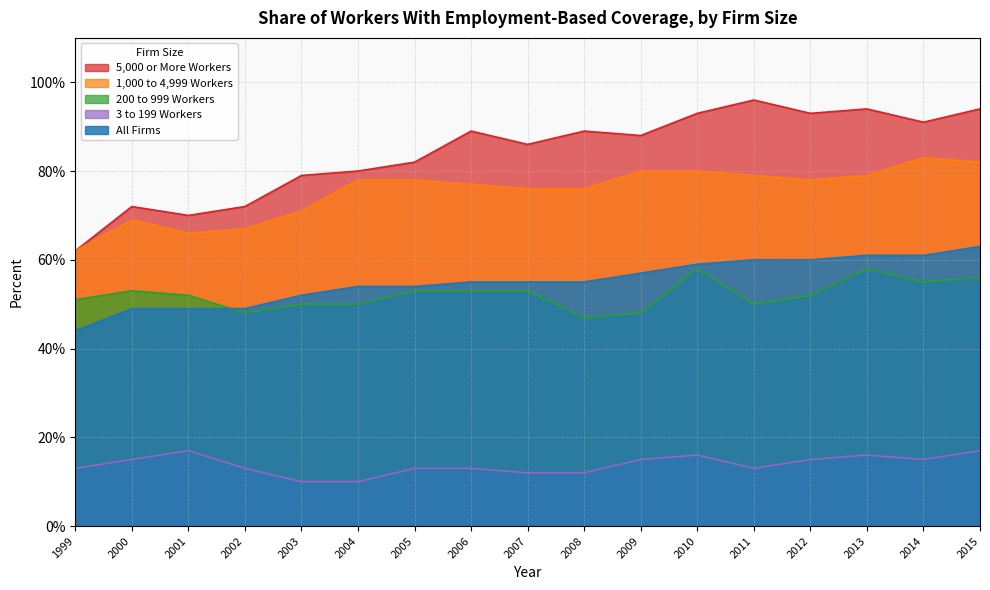

At which label does All Firms reach its peak?

2015